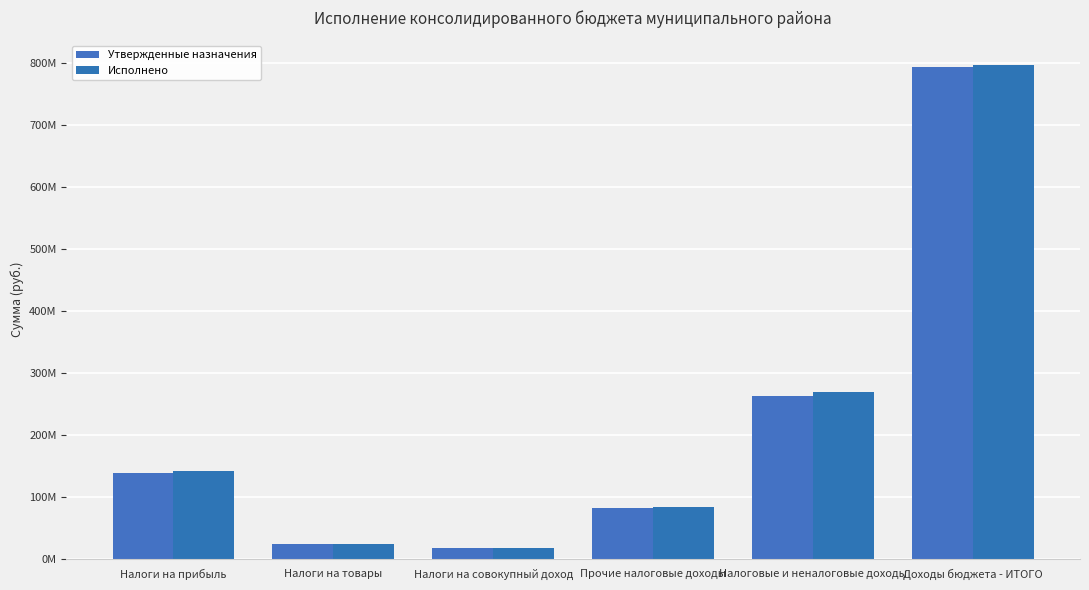

Reading left to right, what are all the values shown in this chart?

Утвержденные назначения: Налоги на прибыль=138395000.0	Налоги на товары=24490000.0	Налоги на совокупный доход=17952000.0	Прочие налоговые доходы=82544000.0	Налоговые и неналоговые доходы=263381000.0	Доходы бюджета - ИТОГО=793068443.7
Исполнено: Налоги на прибыль=142677249.8	Налоги на товары=24914374.7	Налоги на совокупный доход=17888230.4	Прочие налоговые доходы=83182385.7	Налоговые и неналоговые доходы=268662240.6	Доходы бюджета - ИТОГО=795958173.2